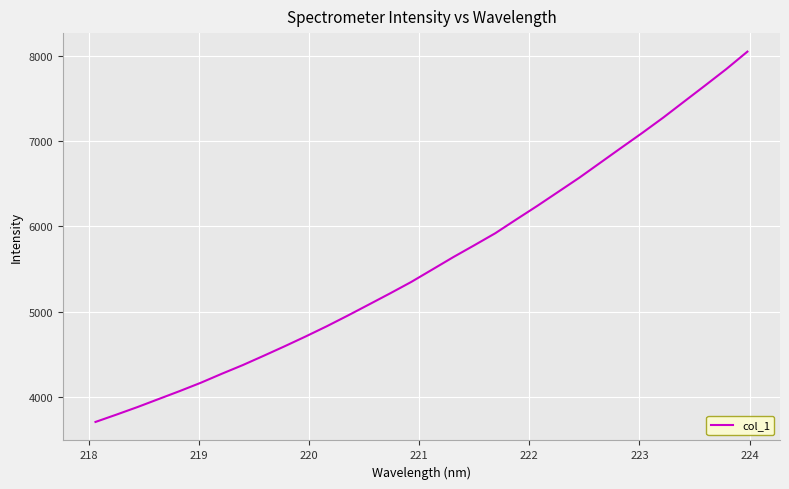

Reading right to left, what are all the values shown in this chart?

8047.5	7844.2	7653.4	7465.1	7276.2	7096.6	6922.5	6746.8	6571.2	6406.1	6241.3	6082.1	5920.6	5779.5	5640.6	5495.0	5349.9	5216.8	5087.2	4958.2	4832.9	4713.8	4598.7	4486.9	4377.2	4275.2	4169.7	4072.5	3979.3	3885.8	3797.3	3711.1